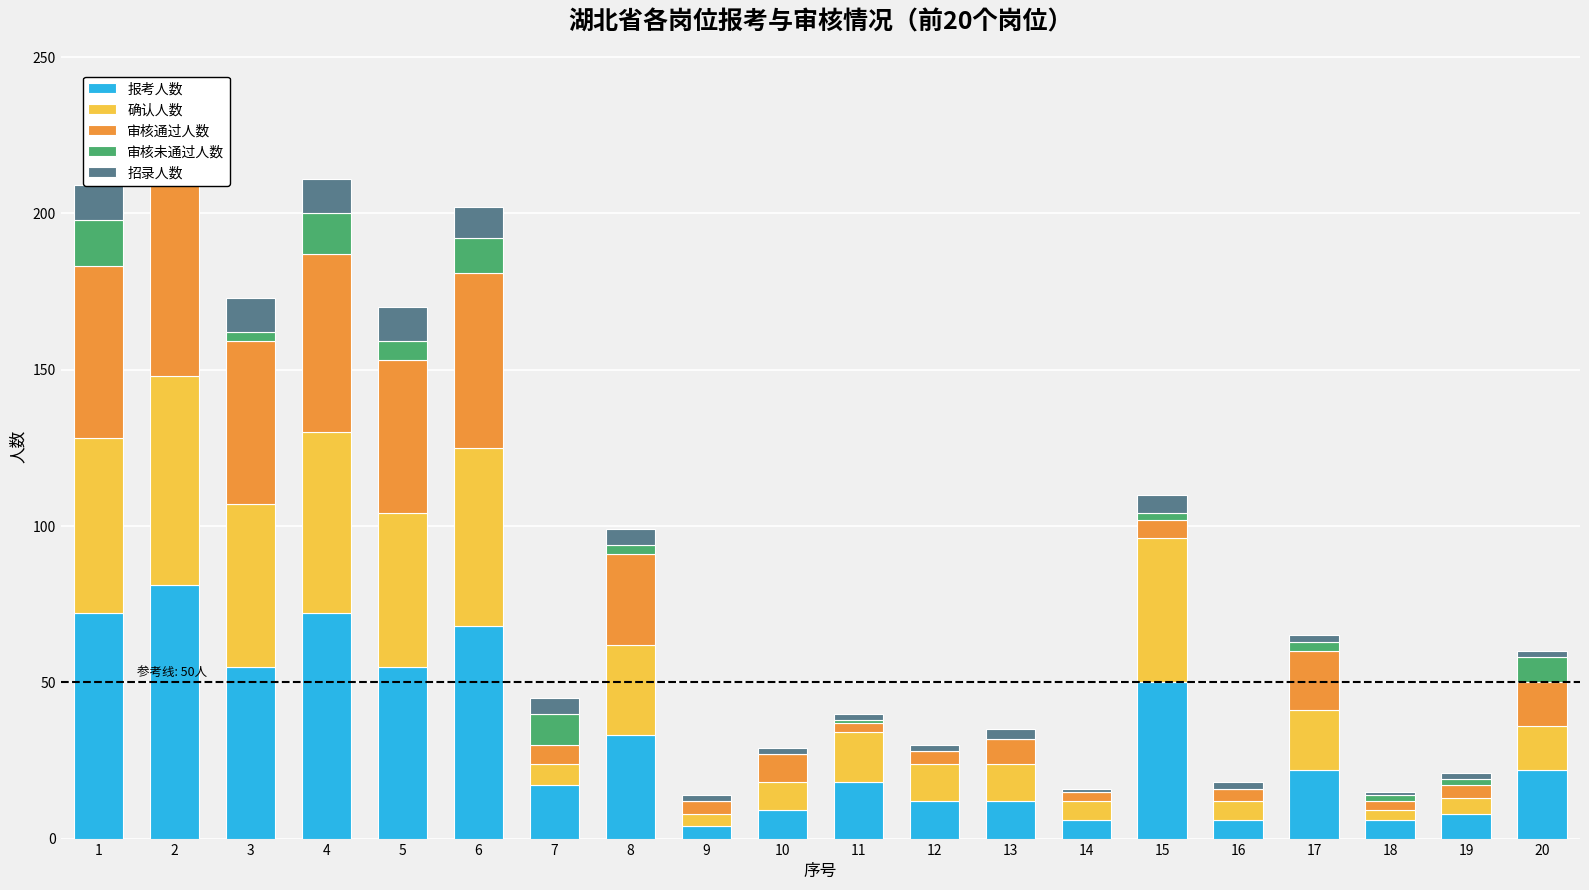

Reading right to left, extract all data points from this chart.

报考人数: 22	8	6	22	6	50	6	12	12	18	9	4	33	17	68	55	72	55	81	72
确认人数: 14	5	3	19	6	46	6	12	12	16	9	4	29	7	57	49	58	52	67	56
审核通过人数: 14	4	3	19	4	6	3	8	4	3	9	4	29	6	56	49	57	52	67	55
审核未通过人数: 8	2	2	3	0	2	0	0	0	1	0	0	3	10	11	6	13	3	13	15
招录人数: 2	2	1	2	2	6	1	3	2	2	2	2	5	5	10	11	11	11	11	11